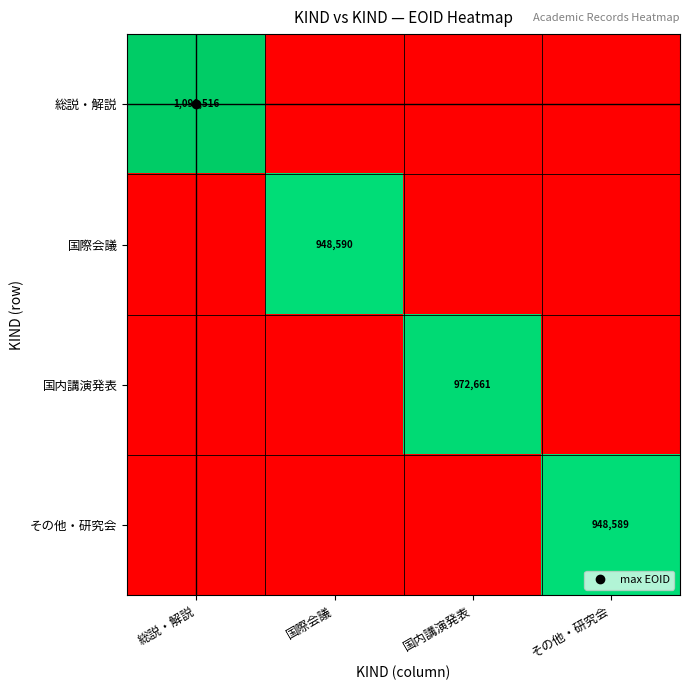

The 国内講演発表 series shows 460032 at 国際会議. True or false?

False